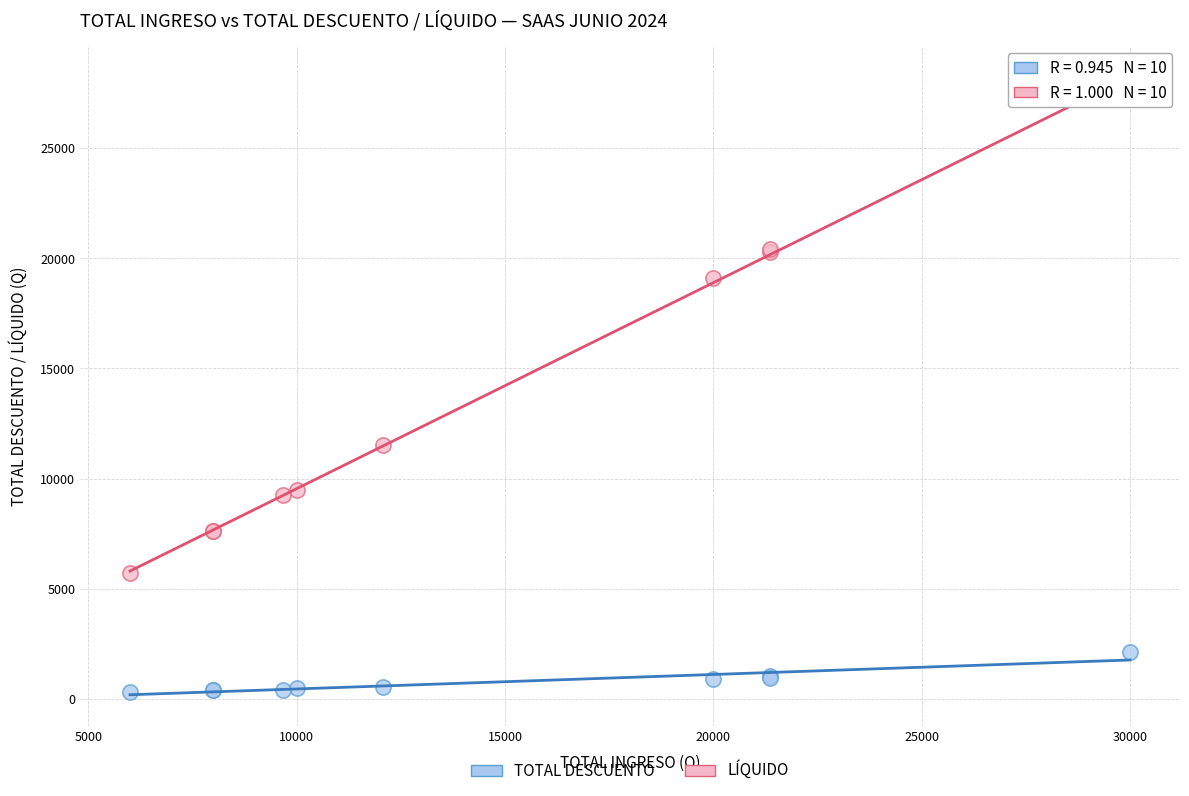

In the LÍQUIDO series, what Y value is closest to 16778?

19107.1